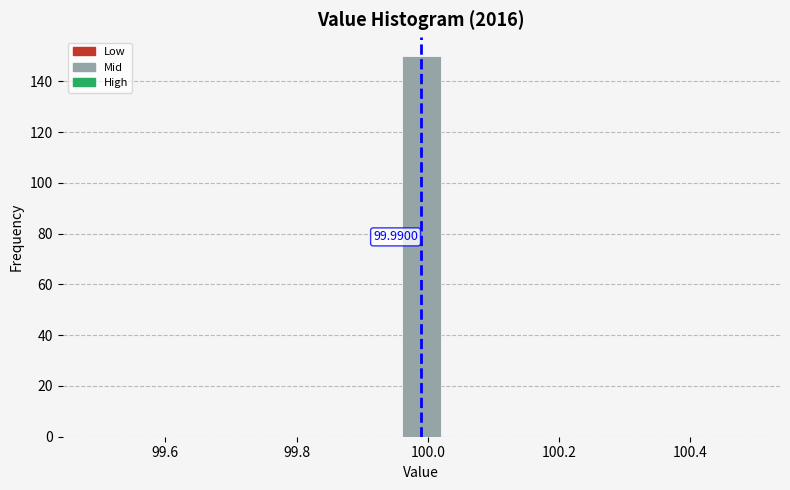

Read against the x-axis, roughly where is the centre of the tallest bar?

100.00